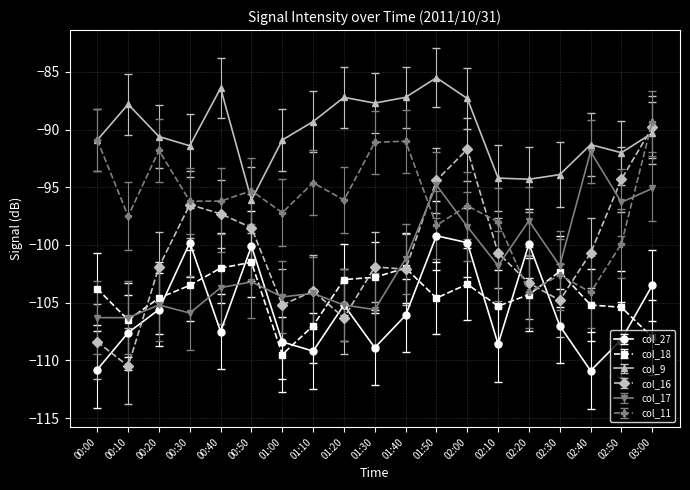

What is the label of the 18th point from the left?

02:50